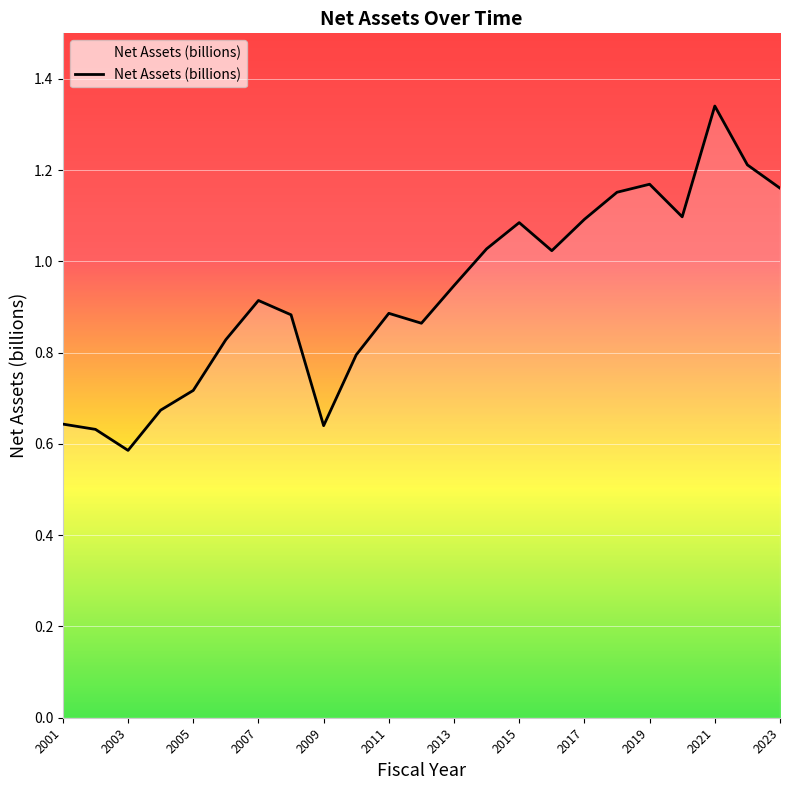

At which category does the data reach its first local peak?

2007